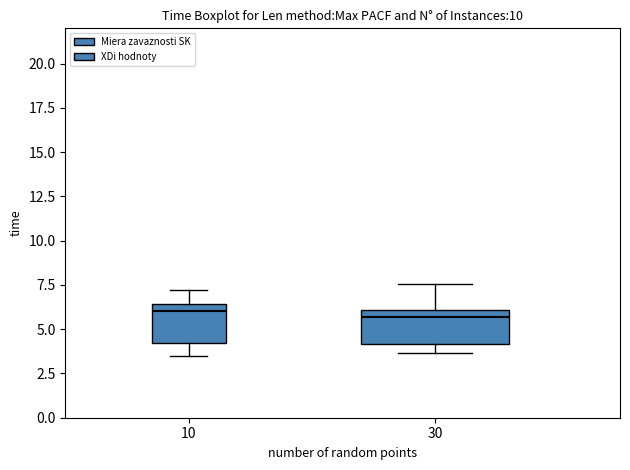

Reading left to right, read every box against the y-axis: the position of its median line, the range the box covers, and the ends of its whiskers. The values are not printed on the chart, so give them approximately, as read against the axis.

10: median 6.0, box 4.0 to 6.5, whiskers 3.5 to 7.0
30: median 5.5, box 4.0 to 6.0, whiskers 3.5 to 7.5